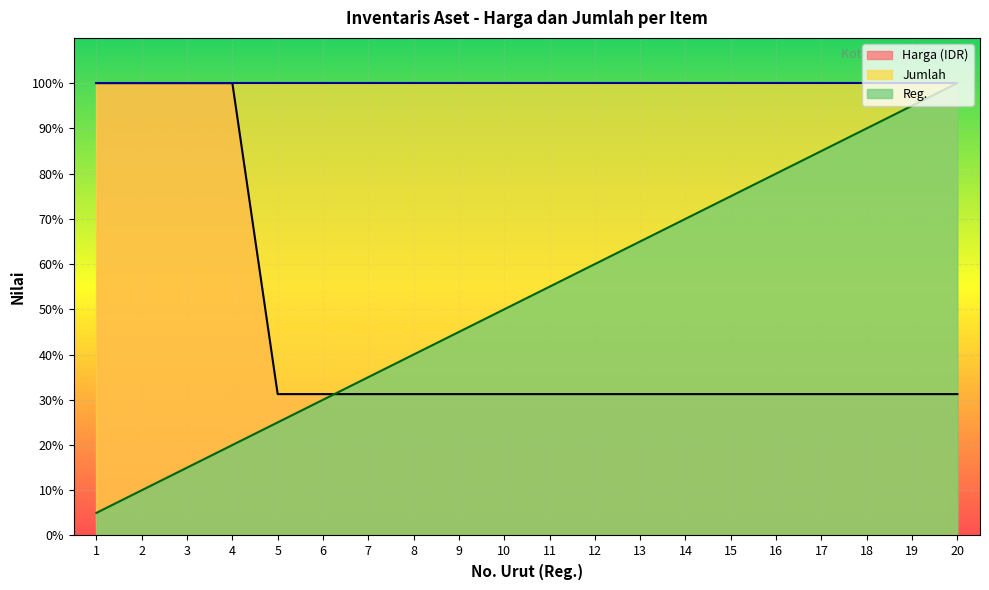

What is the value of the Harga (IDR) point at the 20th from the left?

31.2